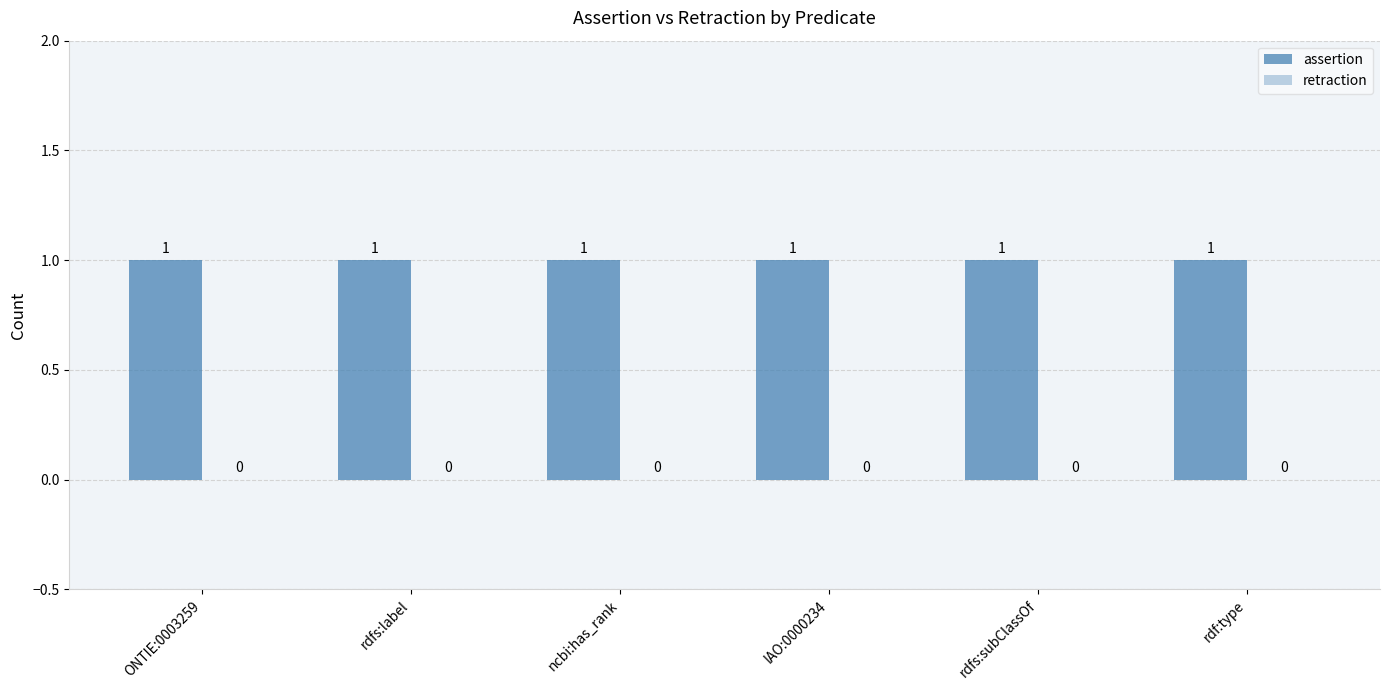

What is the approximate value of assertion at rdfs:label?

1